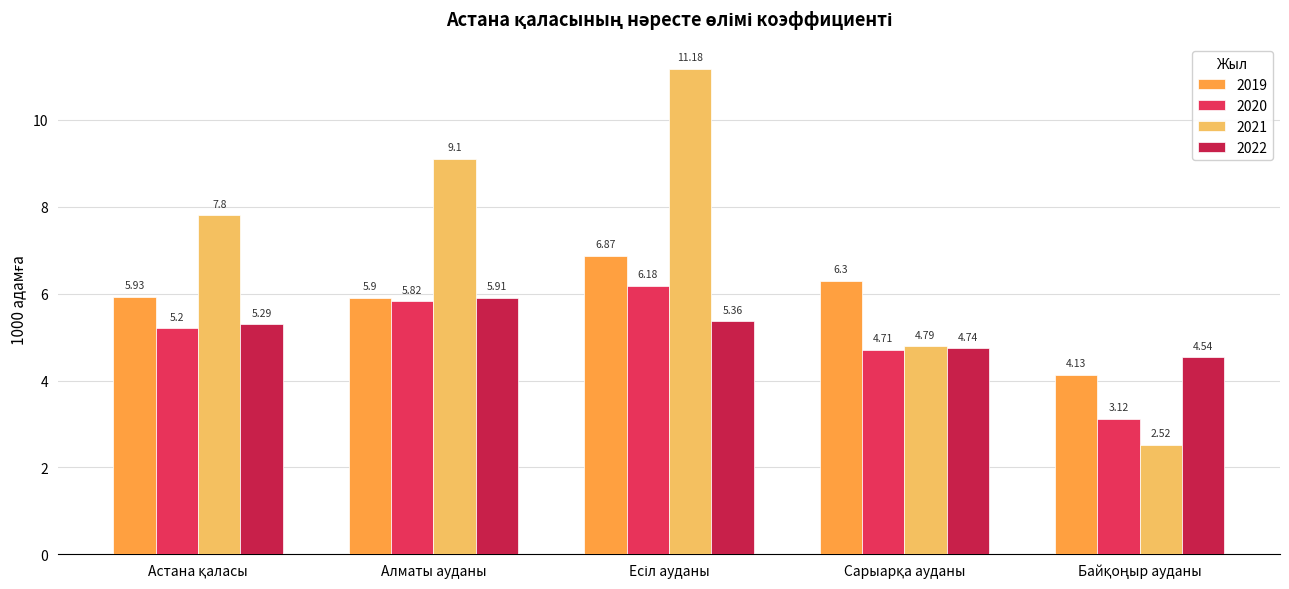

Which category has the highest value in the 2022 series?

Алматы ауданы